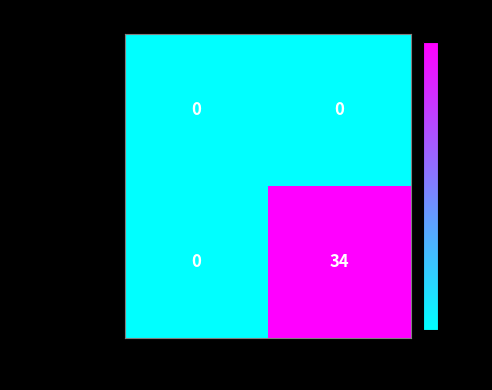

Which series has the widest spread of values?

e97313171ed0…